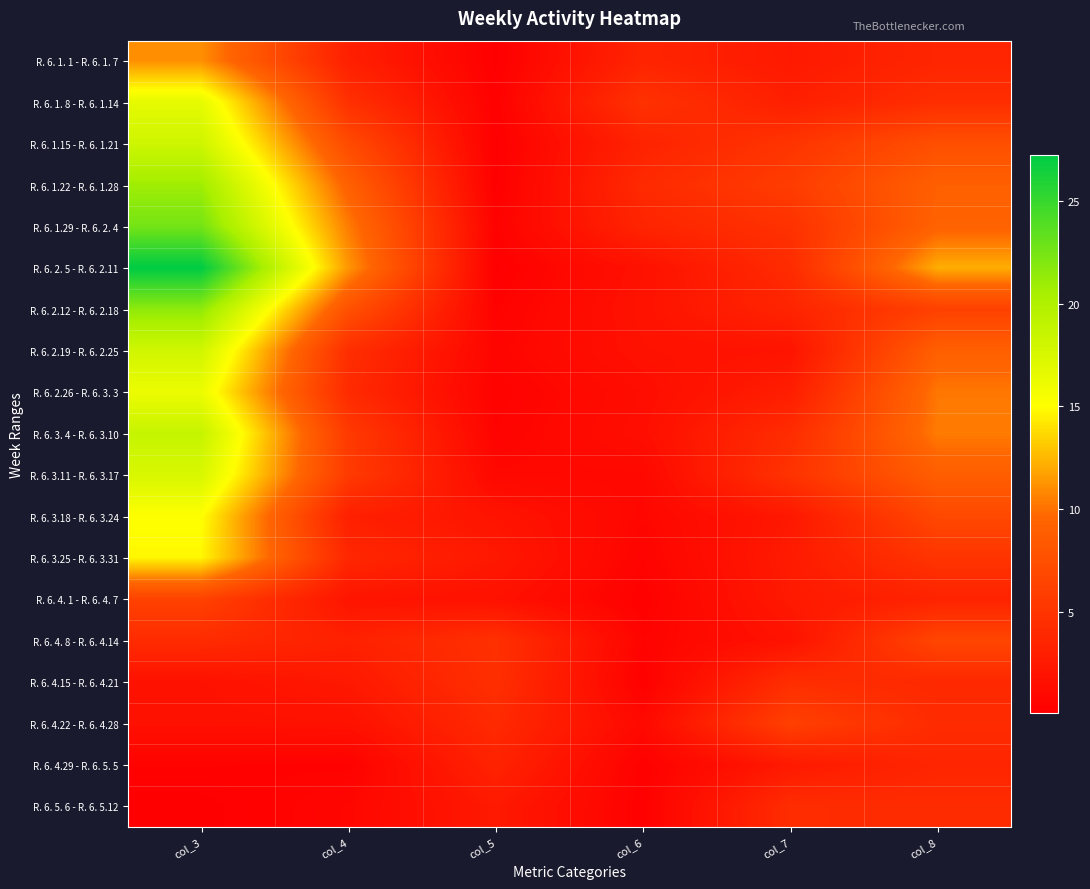

List the series in order of their peak value, lowest first.

R. 6. 4.29 - R. 6. 5. 5, R. 6. 5. 6 - R. 6. 5.12, R. 6. 4.15 - R. 6. 4.21, R. 6. 4.22 - R. 6. 4.28, R. 6. 4. 1 - R. 6. 4. 7, R. 6. 4. 8 - R. 6. 4.14, R. 6. 1. 1 - R. 6. 1. 7, R. 6. 3.25 - R. 6. 3.31, R. 6. 3.18 - R. 6. 3.24, R. 6. 2.26 - R. 6. 3. 3, R. 6. 1. 8 - R. 6. 1.14, R. 6. 3.11 - R. 6. 3.17, R. 6. 2.19 - R. 6. 2.25, R. 6. 1.15 - R. 6. 1.21, R. 6. 3. 4 - R. 6. 3.10, R. 6. 1.22 - R. 6. 1.28, R. 6. 2.12 - R. 6. 2.18, R. 6. 1.29 - R. 6. 2. 4, R. 6. 2. 5 - R. 6. 2.11